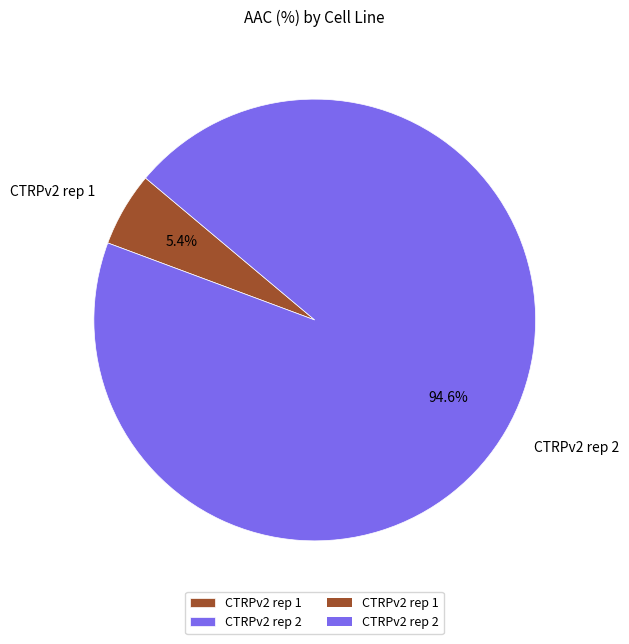

Combined, what portion of the pie is CTRPv2 rep 1 and CTRPv2 rep 2?

100.0%